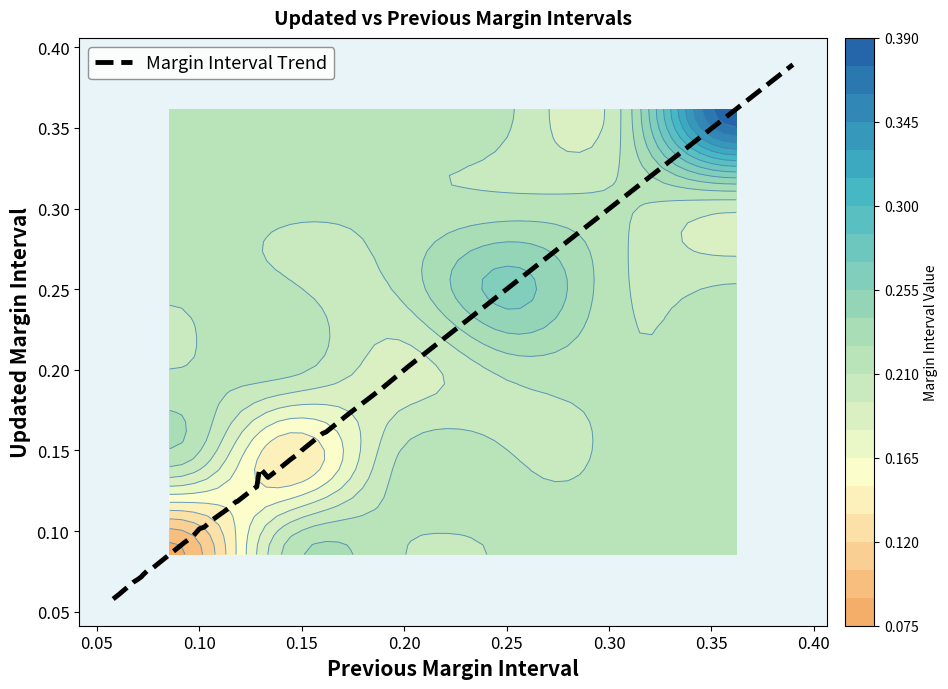

Reading left to right, extract all data points from this chart.

0.1	0.1	0.1	0.1	0.1	0.1	0.1	0.1	0.1	0.1	0.1	0.1	0.1	0.1	0.1	0.1	0.1	0.1	0.1	0.1	0.1	0.1	0.1	0.1	0.1	0.1	0.1	0.1	0.1	0.2	0.2	0.2	0.2	0.2	0.2	0.3	0.4